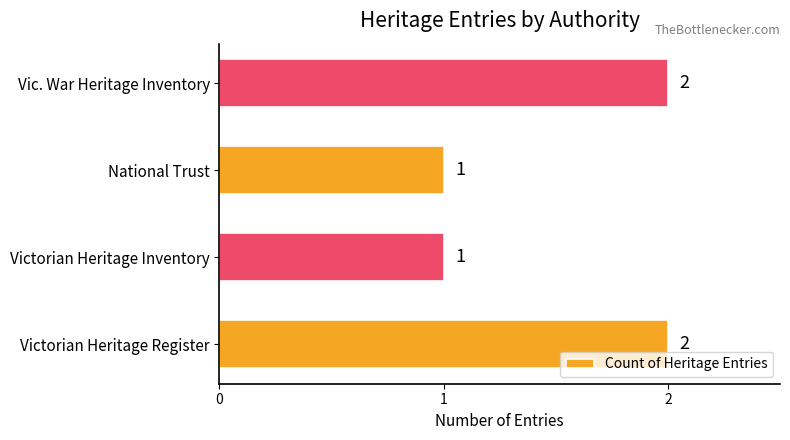

What is the difference between the maximum and minimum values?

1